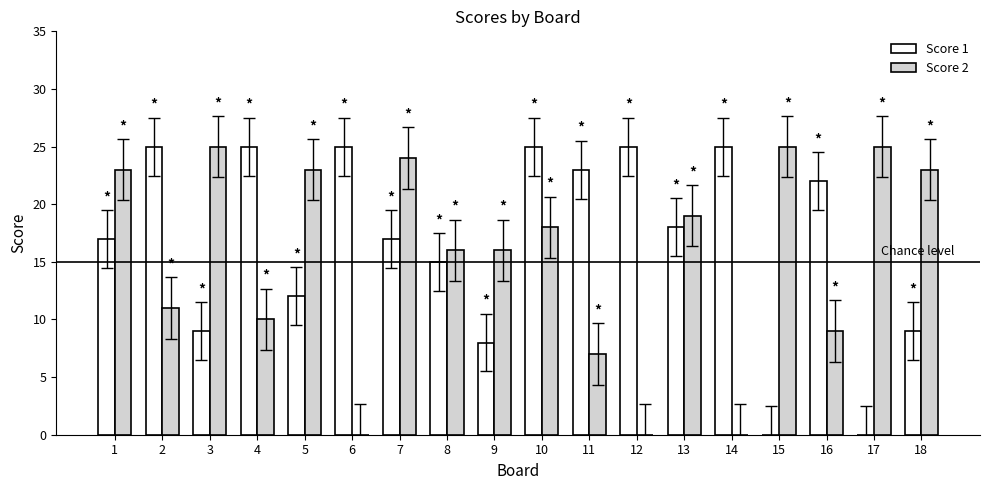

How many categories are shown in the chart?

18